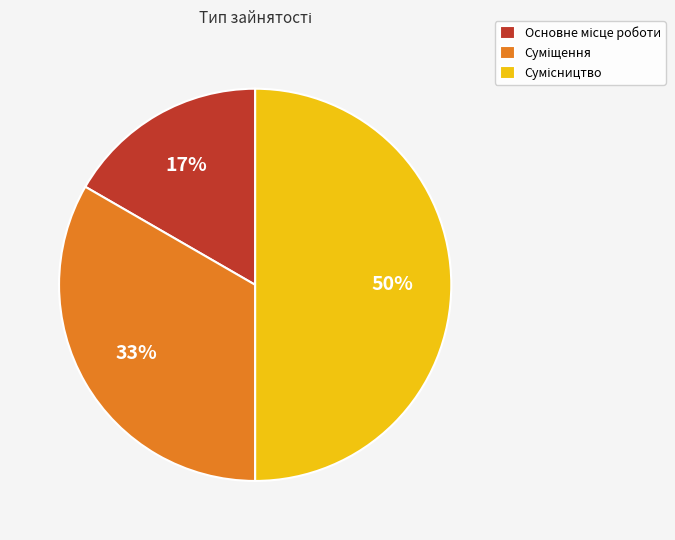

To the nearest percent, what is the difference between the largest and smallest slice percentages?

33%